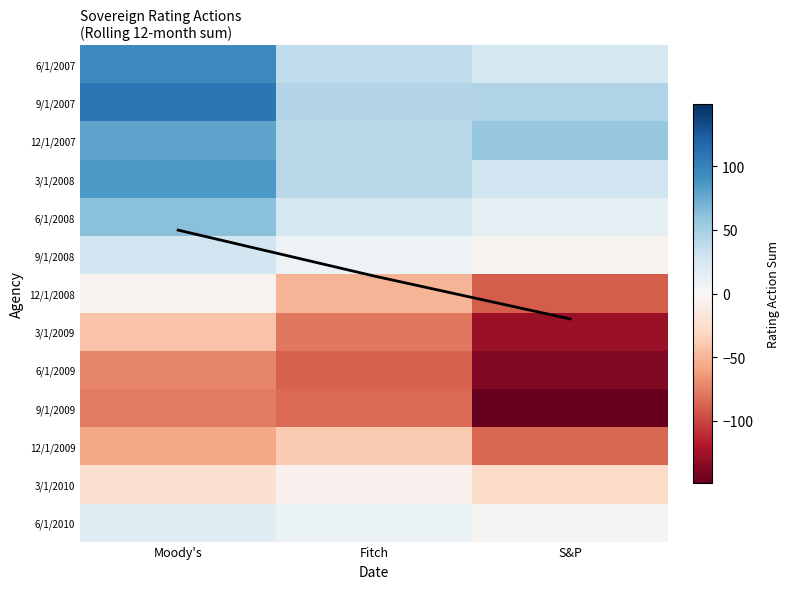

How many values in the 6/1/2008 series are below 26?

1